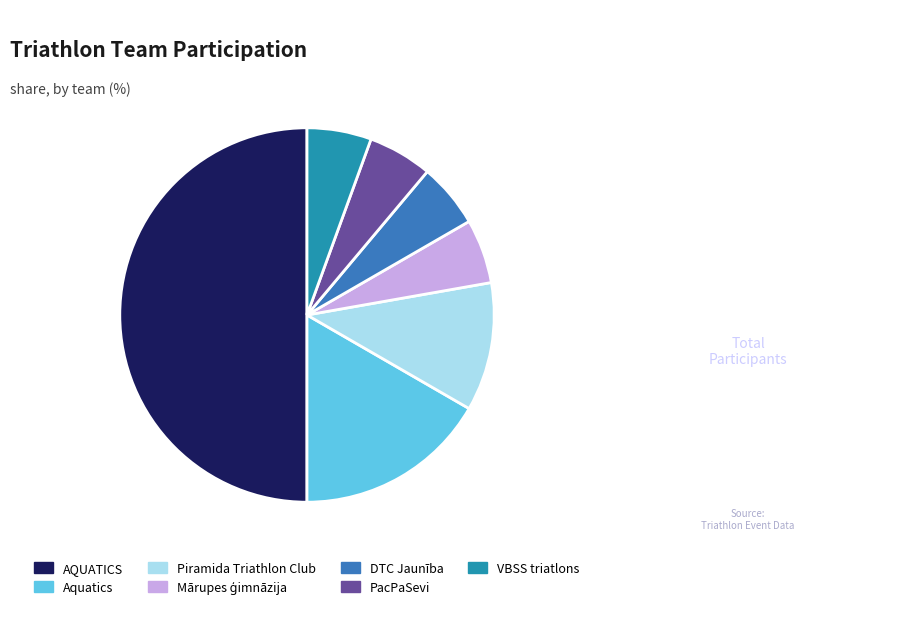

Is Aquatics the majority of the pie?

No